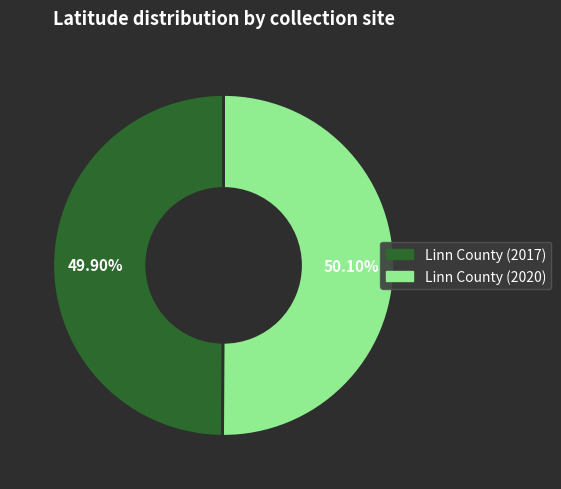

Does any single category account for the majority?

Yes